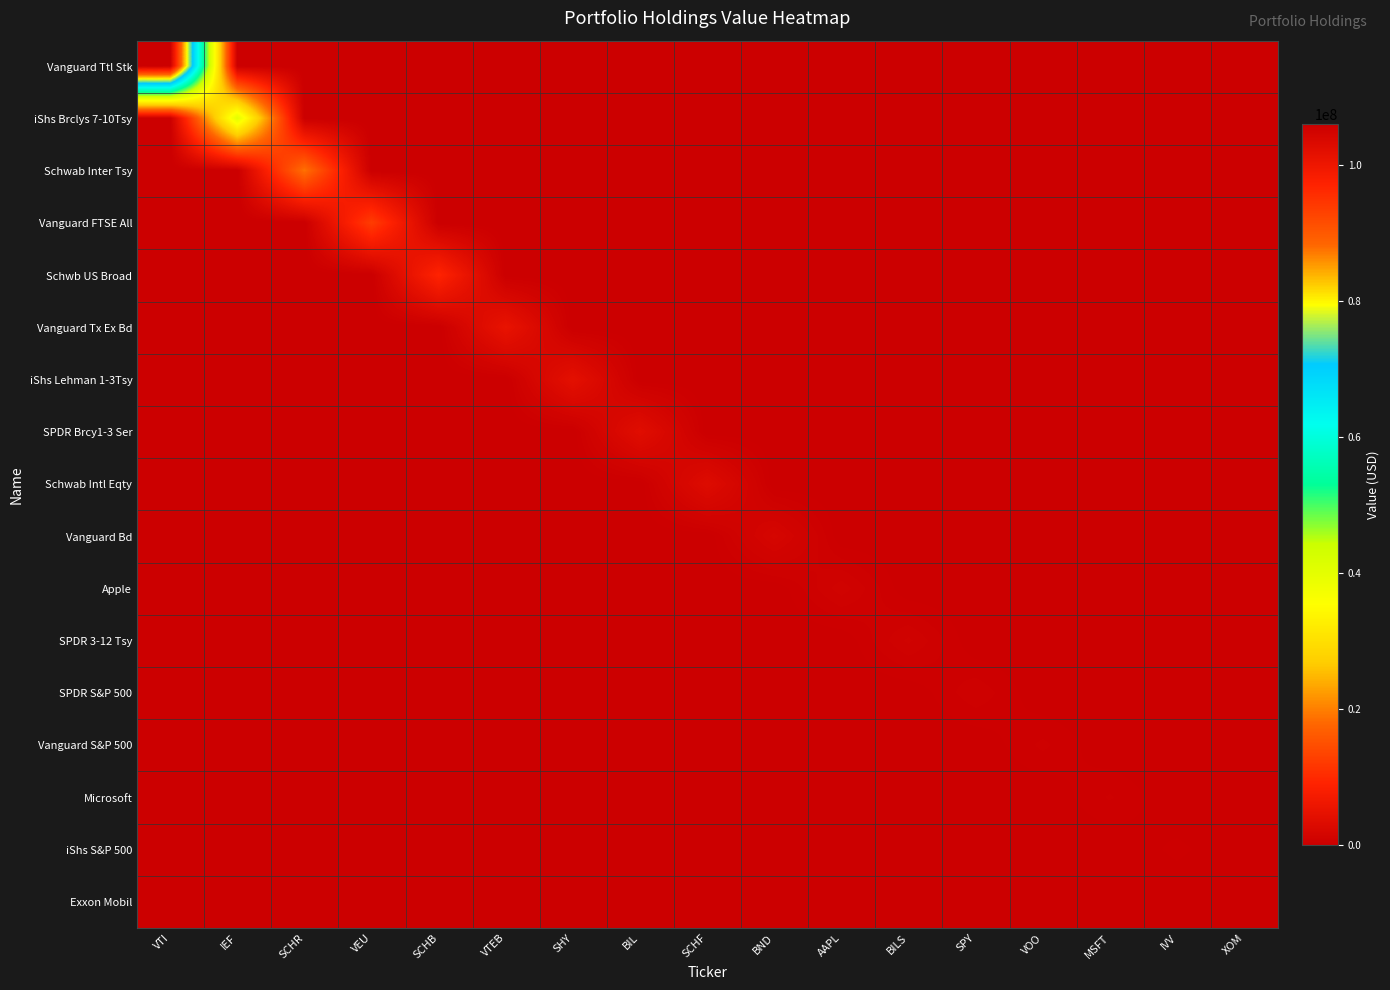

Count the number of categories in the chart.

17